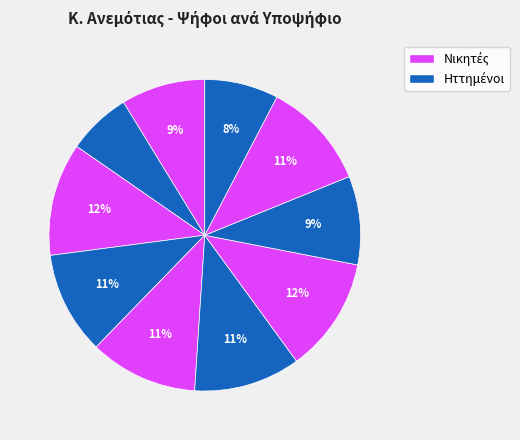

To the nearest percent, what is the average slice percentage?

10%